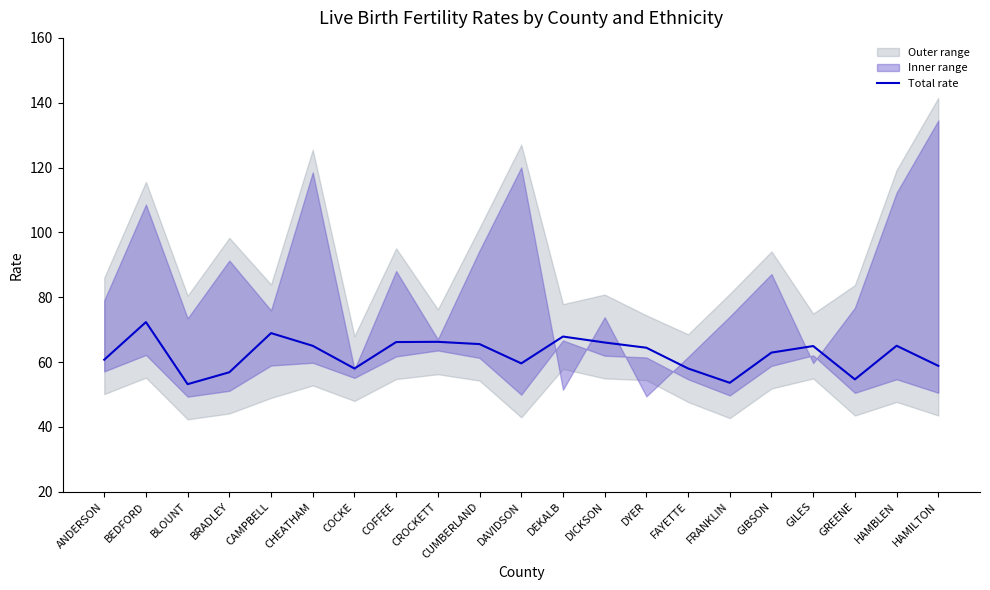

What is the sum of all values?

1309.1